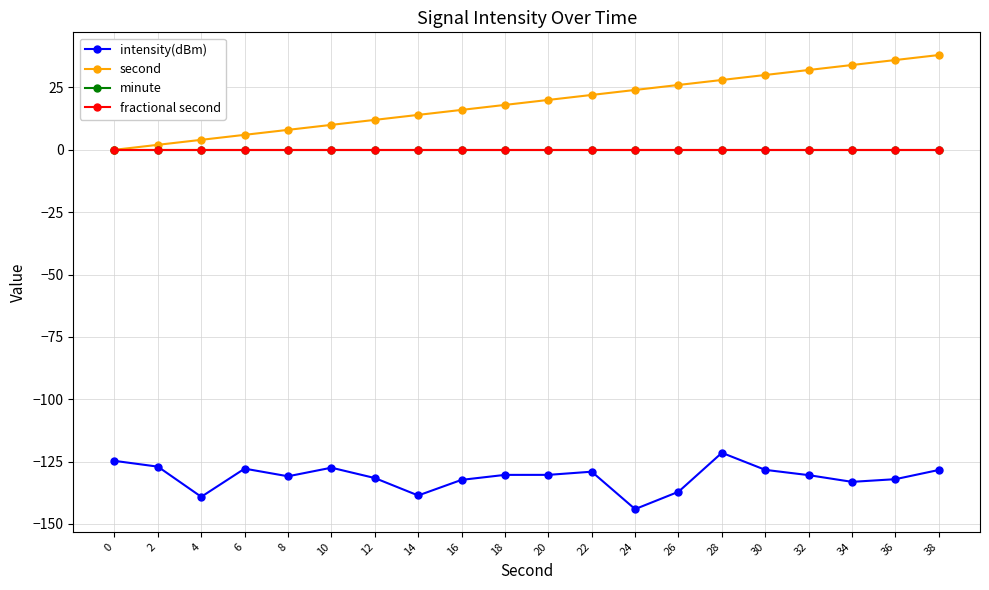

True or false: minute and second intersect in this chart.

False